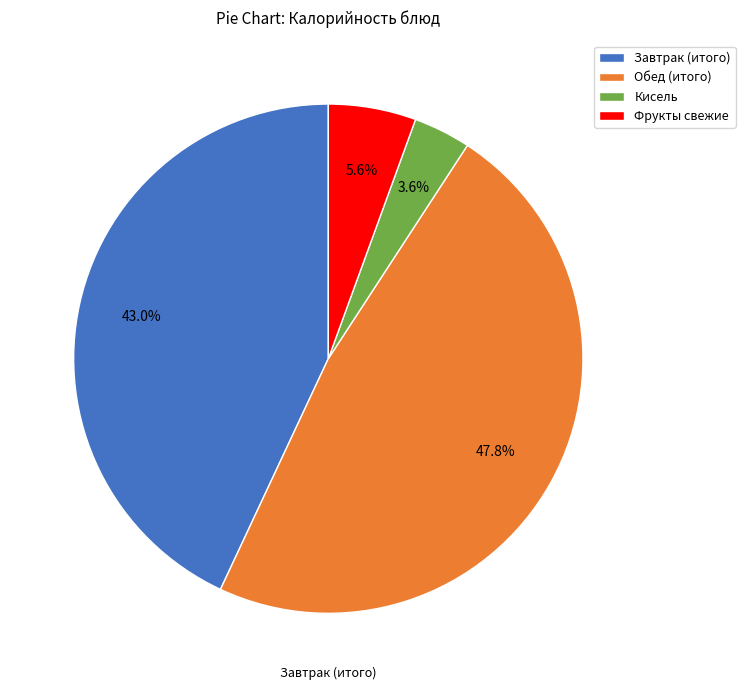

To the nearest percent, what is the difference between the largest and smallest slice percentages?

44%